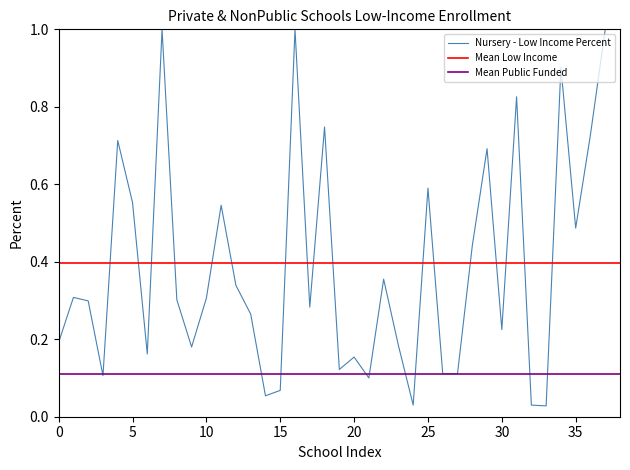

How many interior local valleys (lower than both neighbors) does the data have?

11